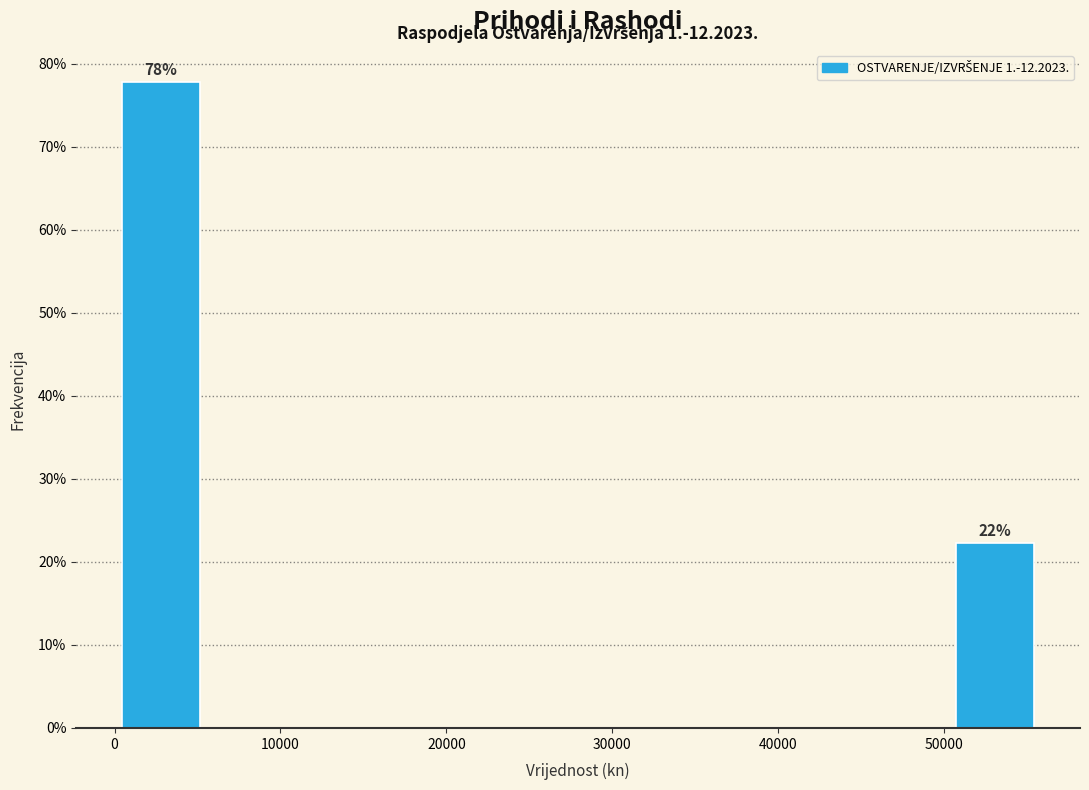

Over which range of the x-axis is the bar tallest?

0 to 6000